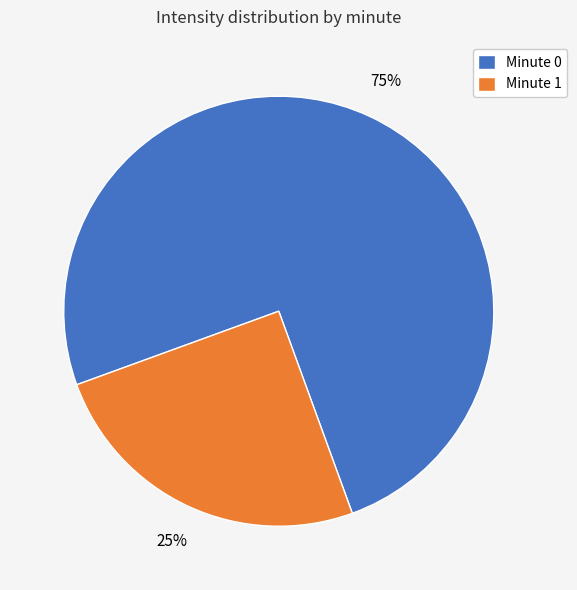

Does any single category account for the majority?

Yes